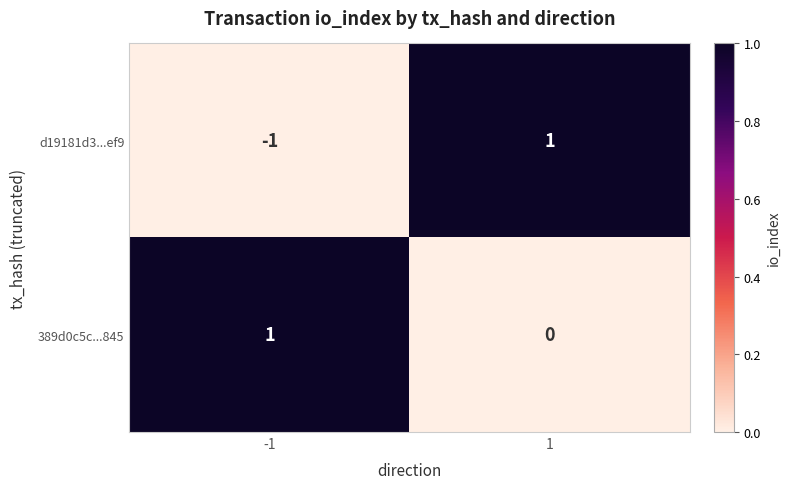

Rank the series by their average value, from lowest to highest.

d19181d3...ef9, 389d0c5c...845